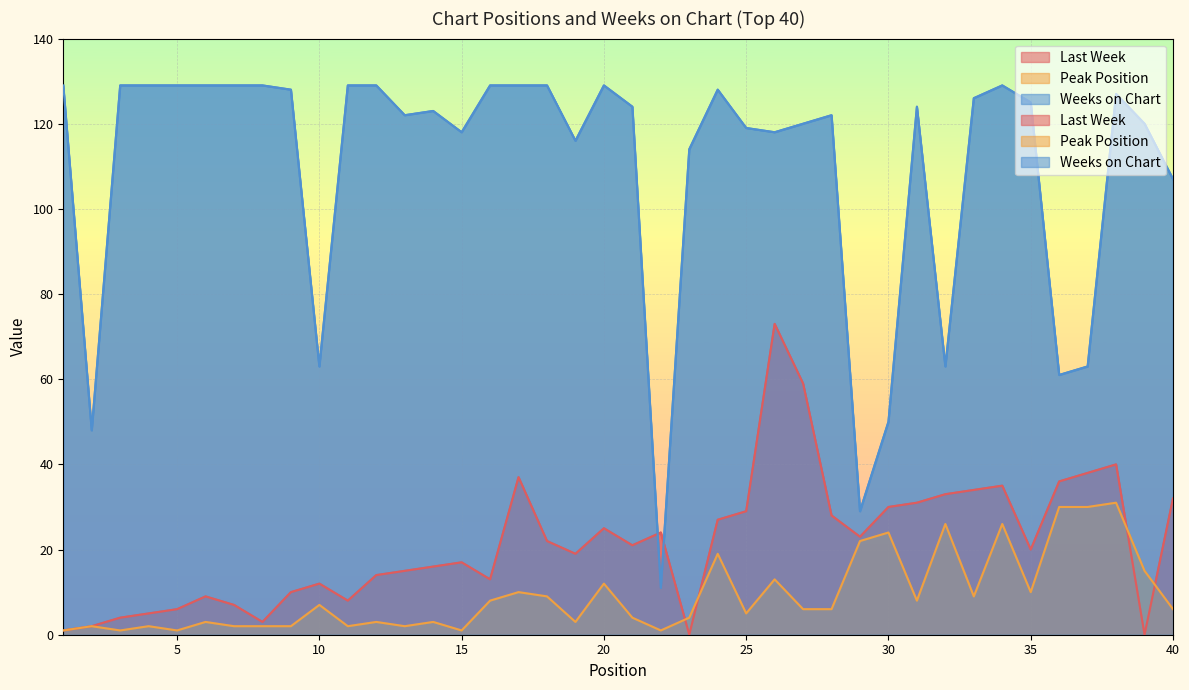

What are all the series names shown in the legend?

Last Week, Peak Position, Weeks on Chart